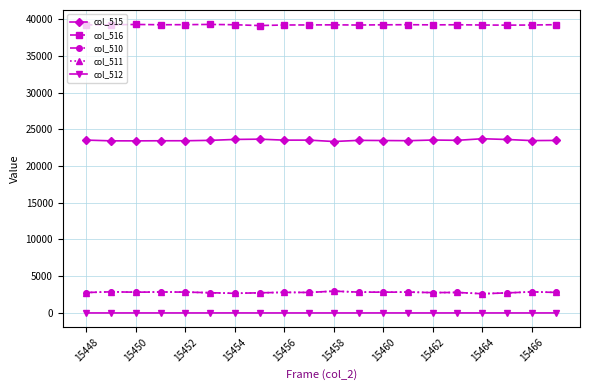

True or false: col_515 and col_511 intersect in this chart.

False